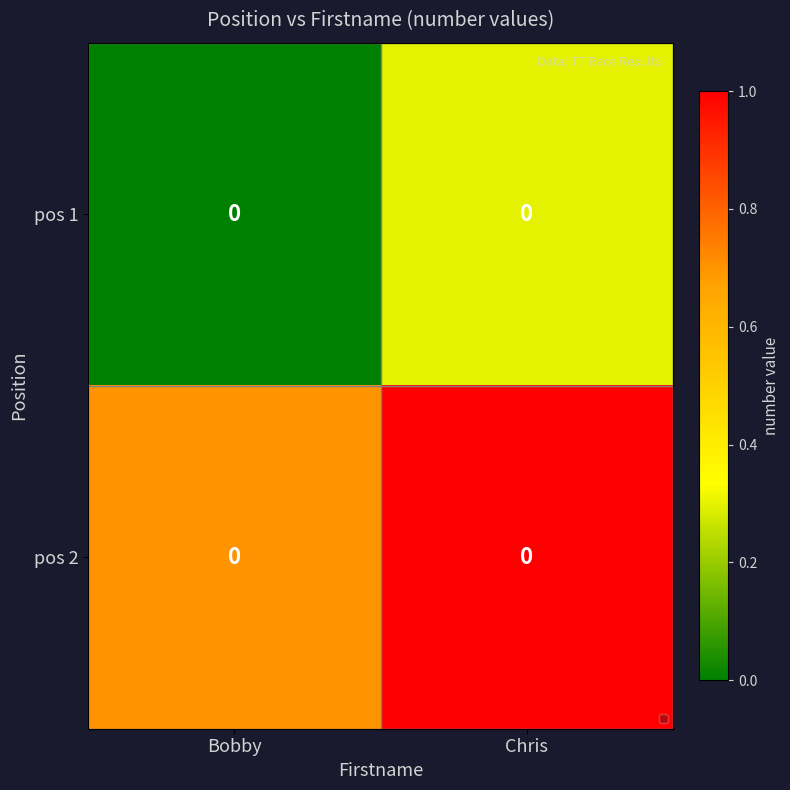

What value does the pos 2 series have at Chris?

1.0